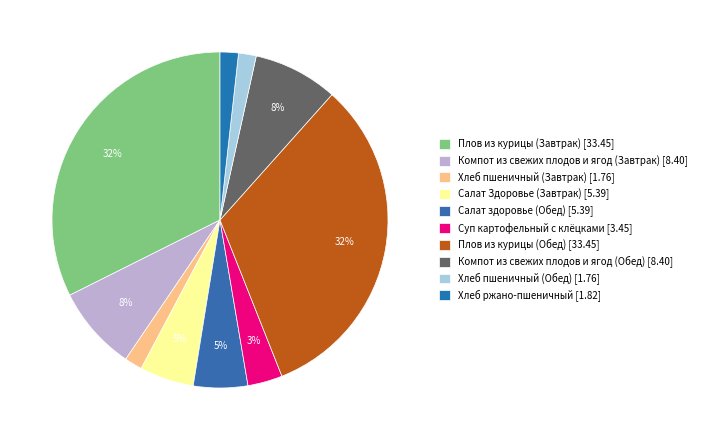

To the nearest percent, what is the difference between the Хлеб ржано-пшеничный and Компот из свежих плодов и ягод (Завтрак) slice percentages?

6%